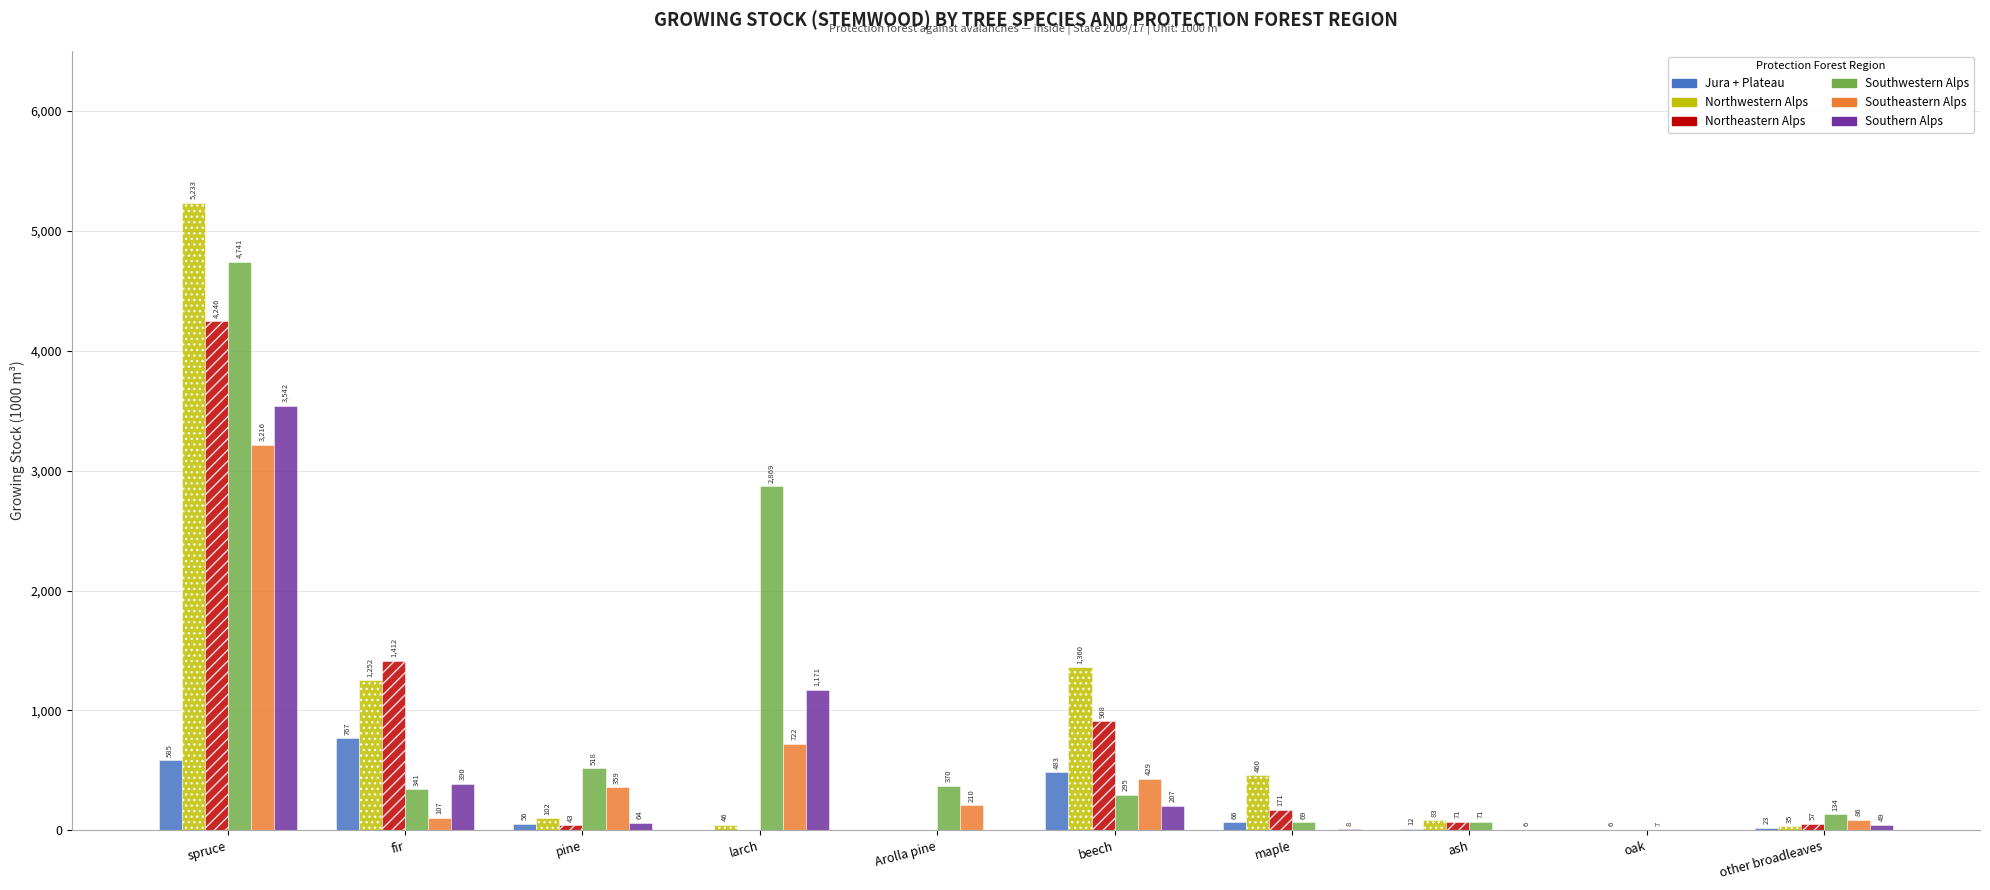

What is the total value across all series at Arolla pine?

580